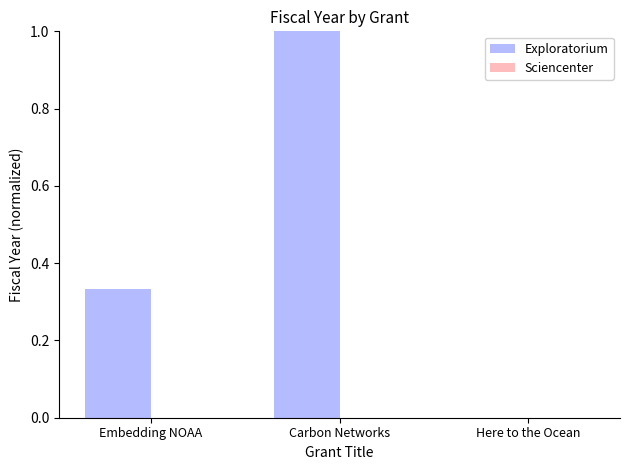

The value at Carbon Networks is 1.8. True or false?

False